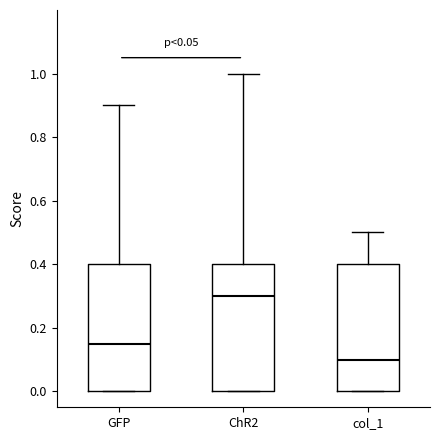

Which box has the lowest median line?

col_1